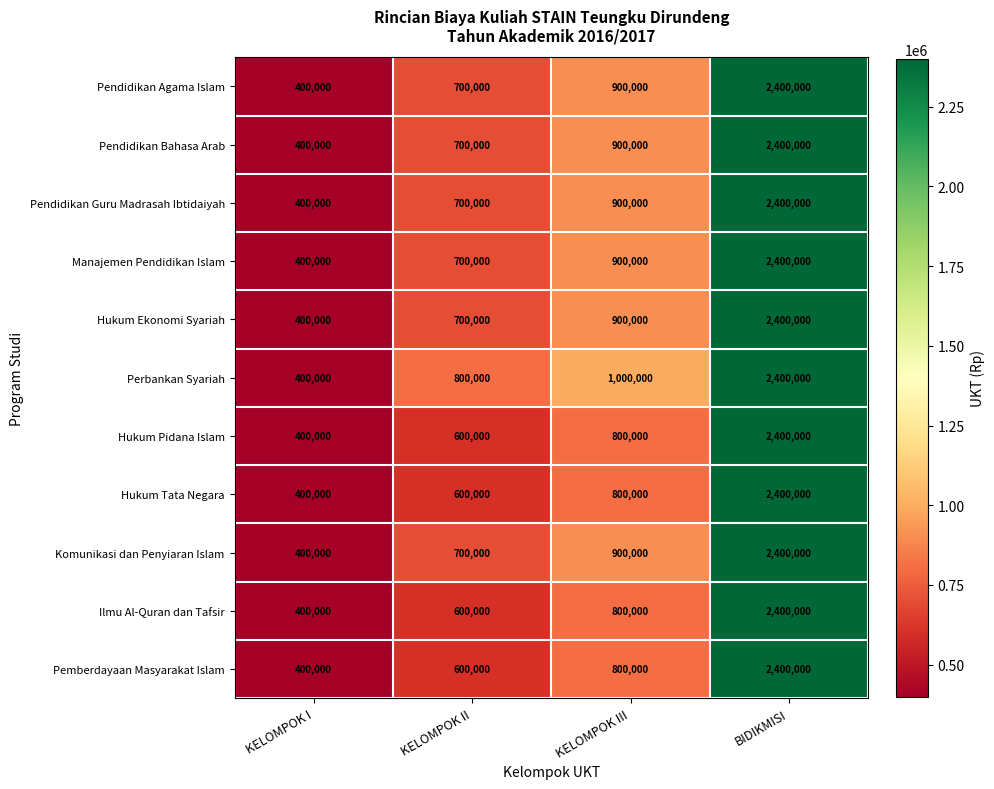

At which label does Pendidikan Agama Islam reach its peak?

BIDIKMISI